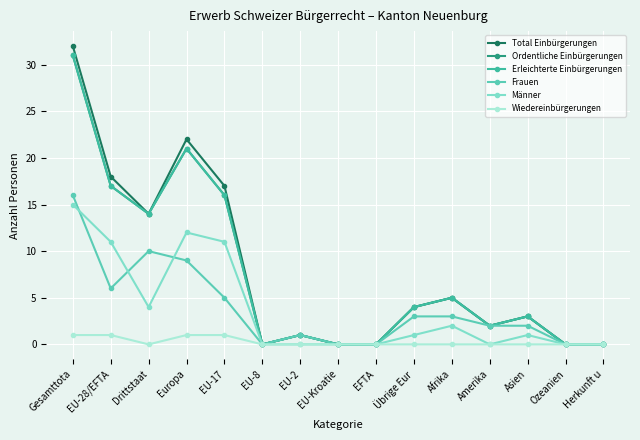

Does the chart have visible grid lines?

Yes